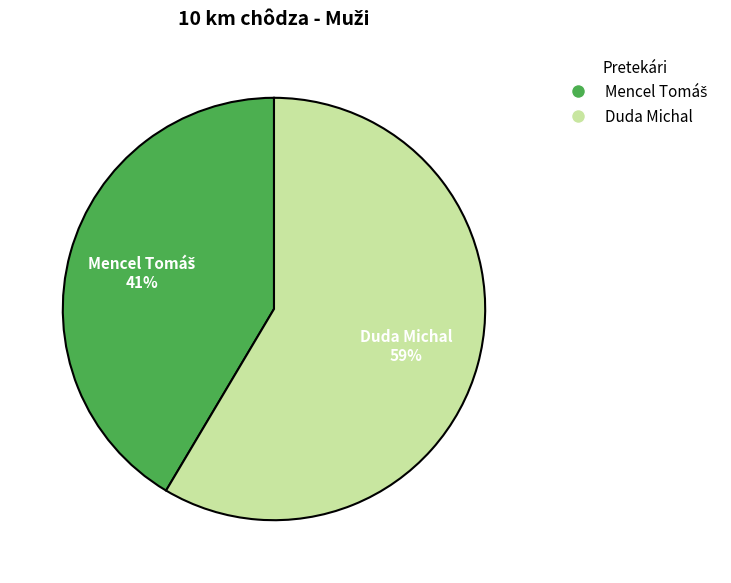

Which category has the biggest portion of the pie?

Duda Michal